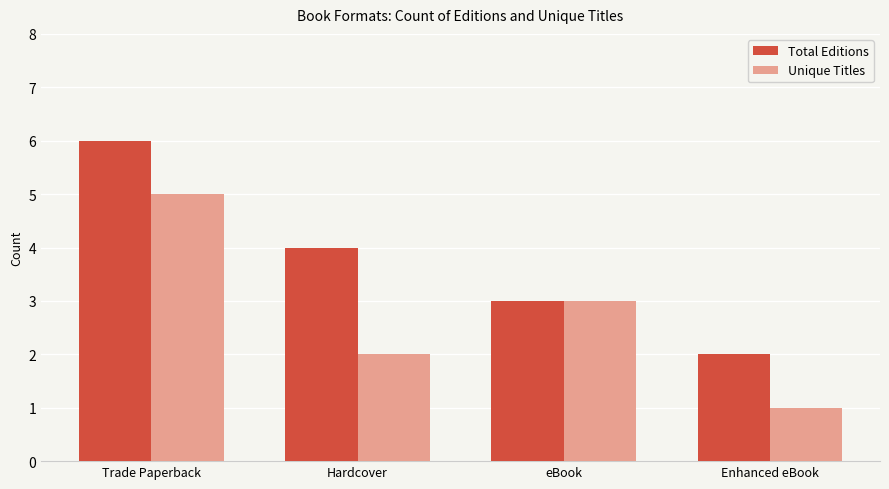

What is the label of the 1st bar from the left?

Trade Paperback